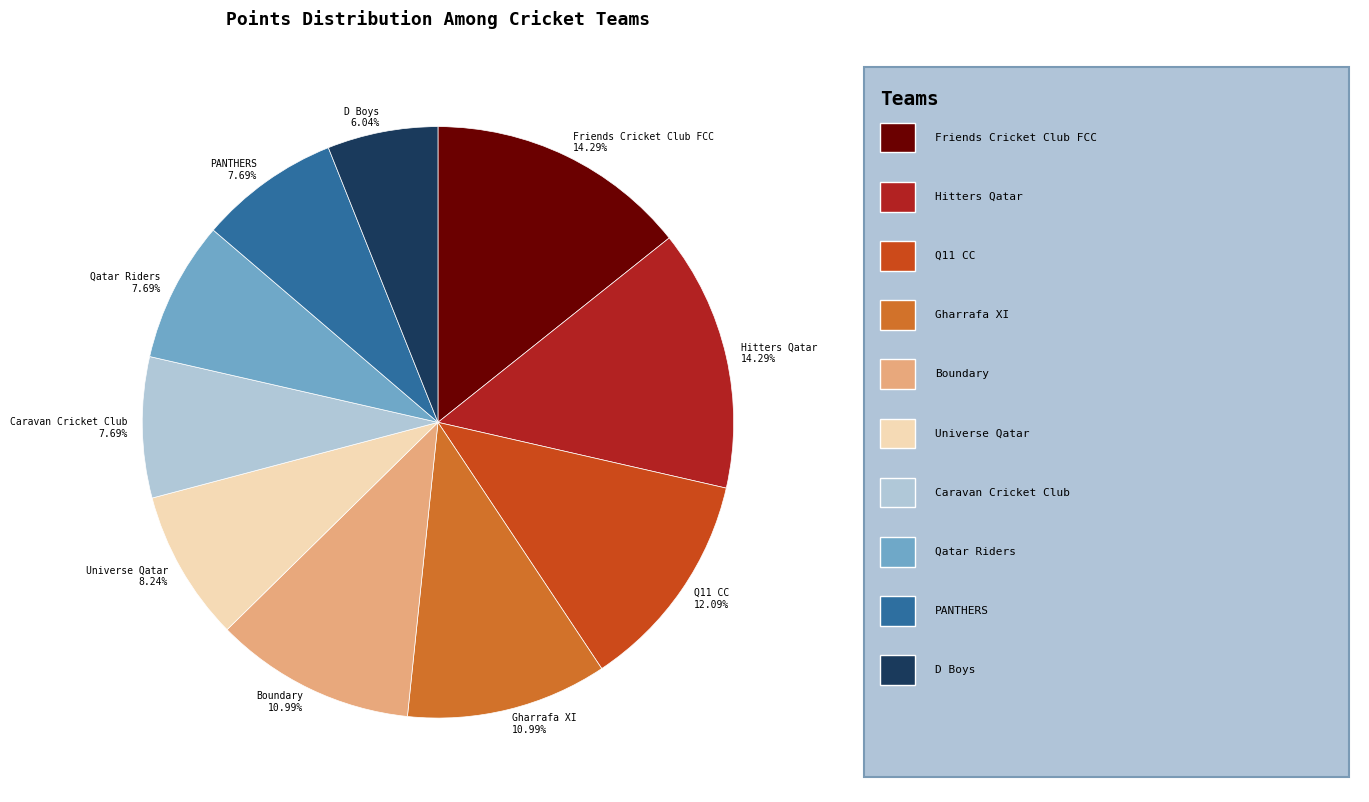

True or false: Caravan Cricket Club accounts for 1% of the total.

False